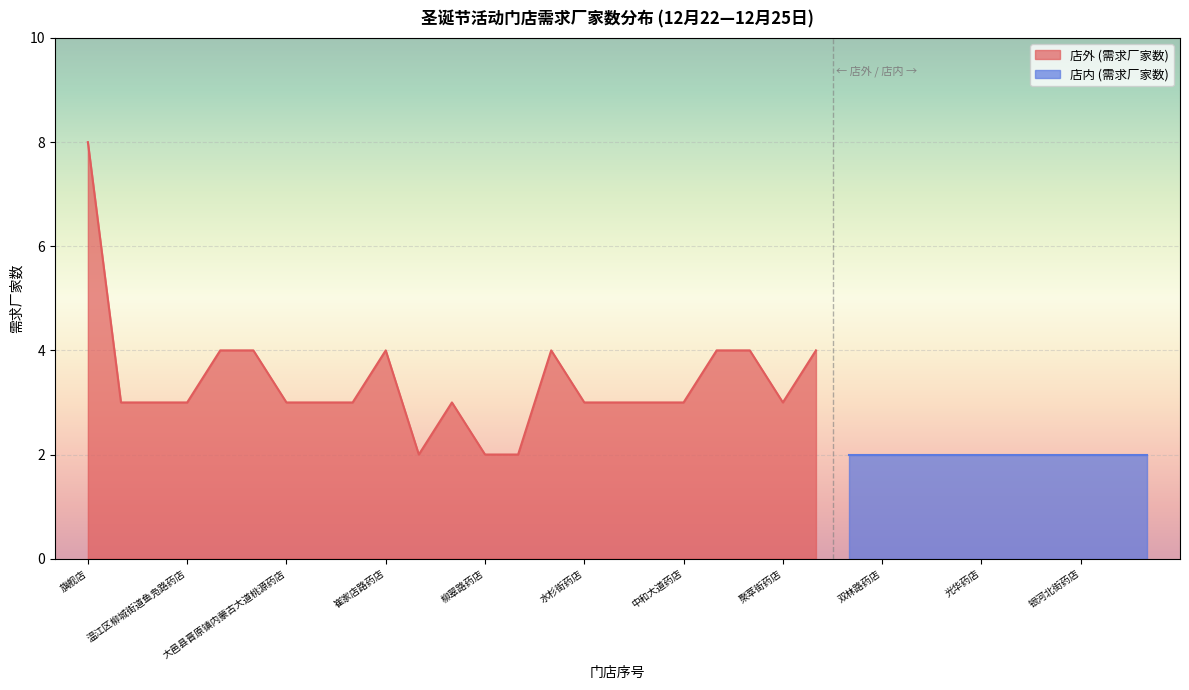

Is it true that 店外 (需求厂家数) equals 3 at 聚萃街药店?

True